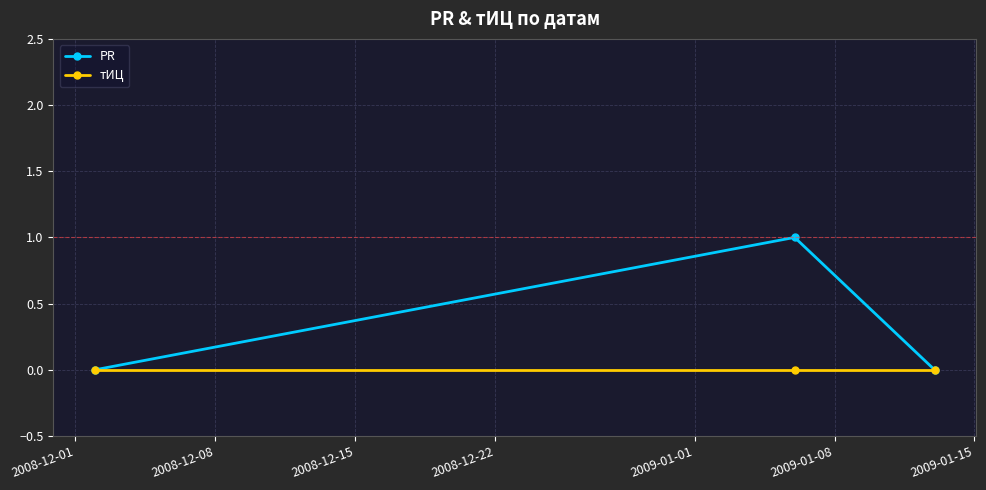

List the series in order of their peak value, lowest first.

тИЦ, PR